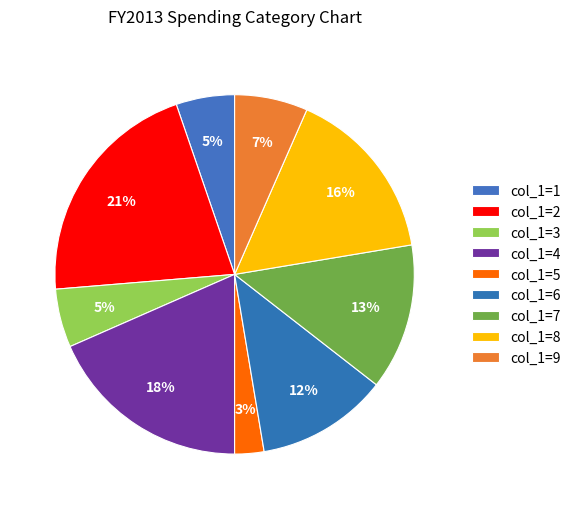

How many segments does this pie chart have?

9